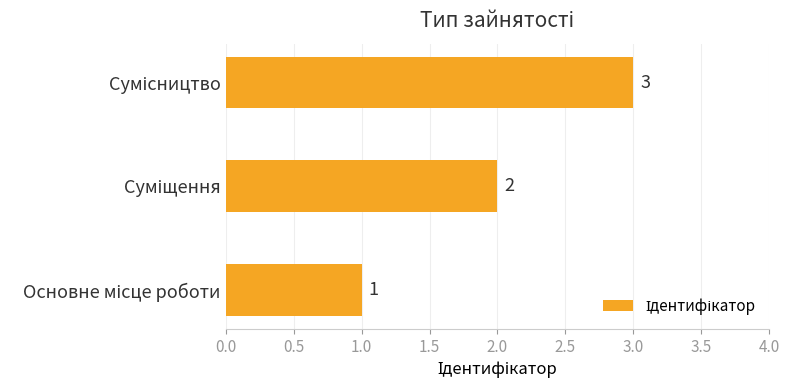

What is the sum of all values?

6